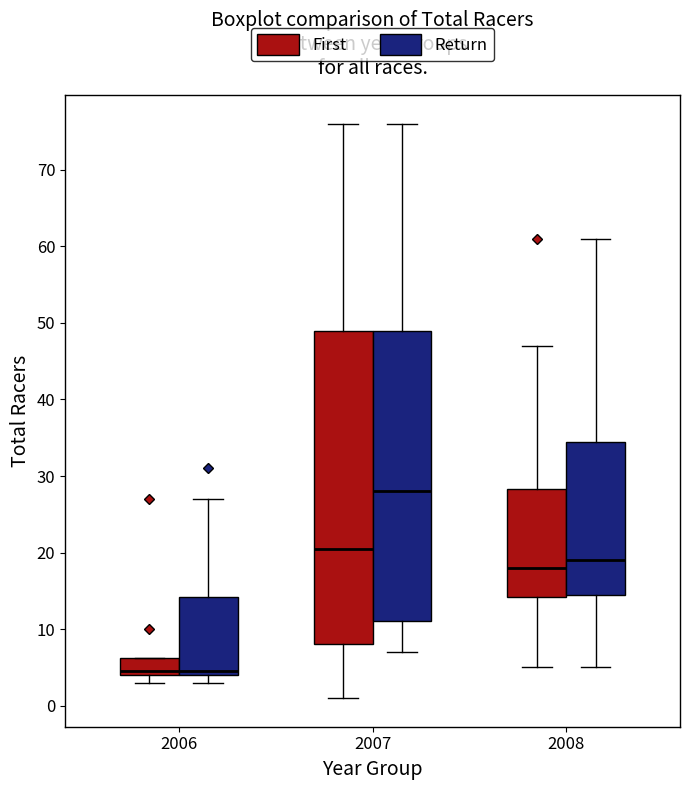

Reading left to right, transcribe this box plot: for each box, give where its median line is, the range the box spans, and where its two whiskers end, as read against the y-axis. The values are not printed on the chart, so give them approximately, as read against the axis.

2006 (First): median 5, box 4 to 6, whiskers 3 to 6
2006 (Return): median 5, box 4 to 14, whiskers 3 to 27
2007 (First): median 21, box 8 to 49, whiskers 1 to 76
2007 (Return): median 28, box 11 to 49, whiskers 7 to 76
2008 (First): median 18, box 14 to 28, whiskers 5 to 47
2008 (Return): median 19, box 15 to 35, whiskers 5 to 61